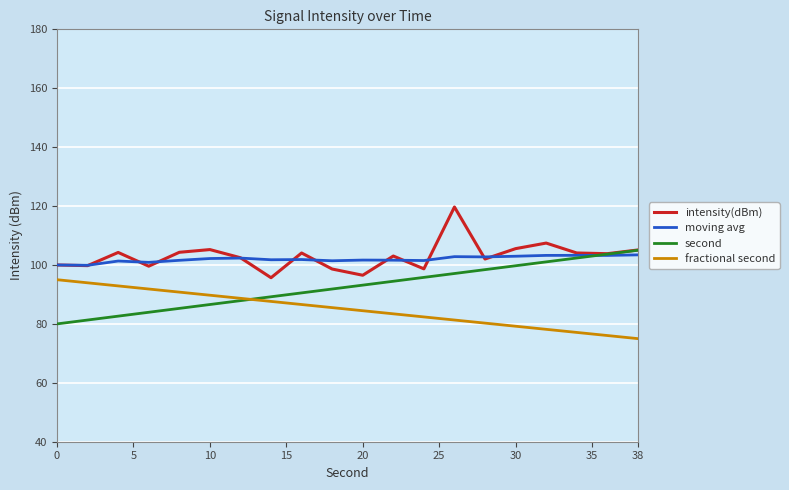

What is the lowest value of the moving avg series?

99.9